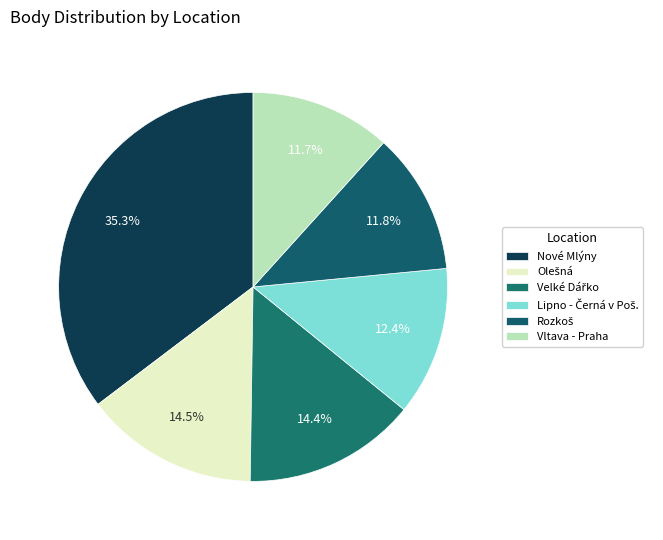

Count the number of slices in the pie.

6